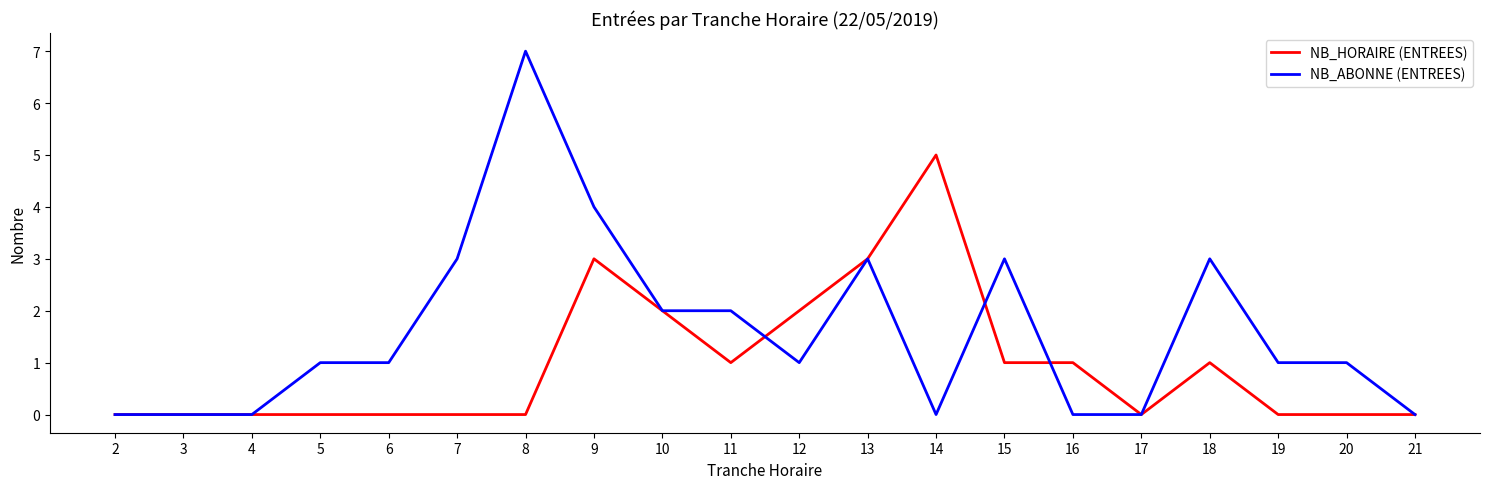

Which label corresponds to the largest value in the chart?

8